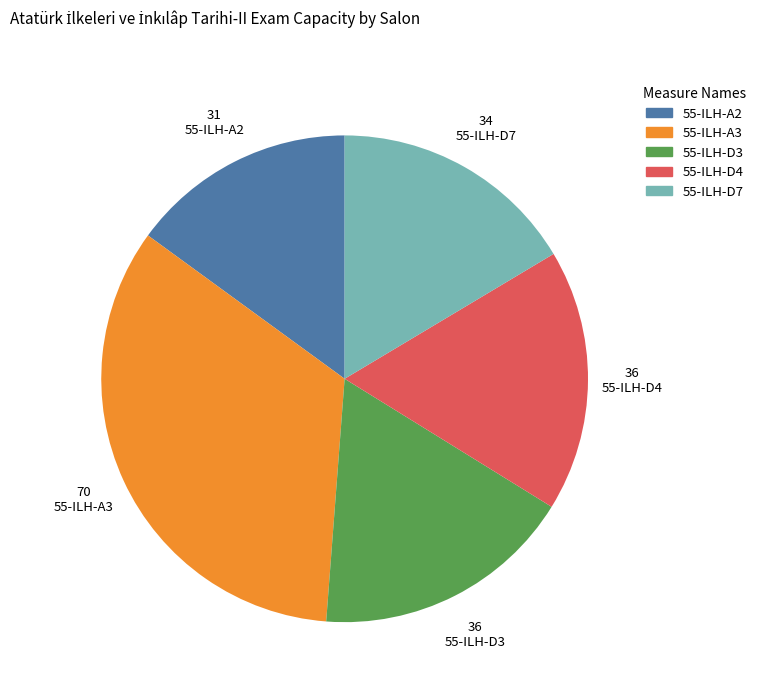

True or false: 55-ILH-D4 accounts for 17% of the total.

True